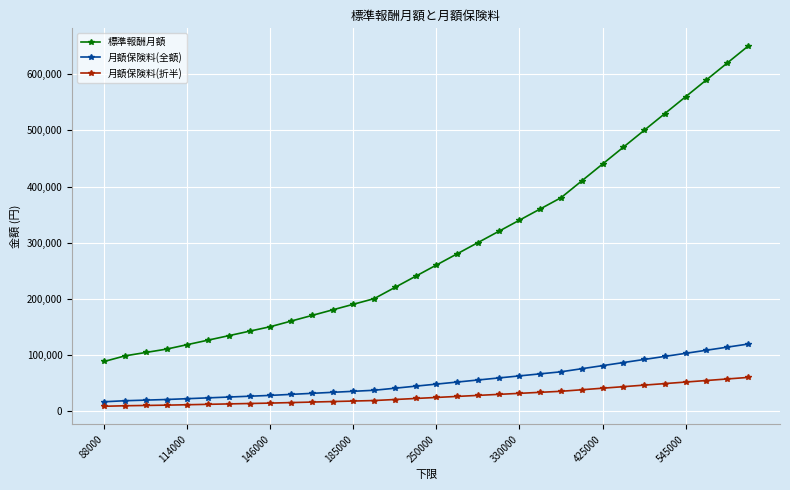

What is the average value of the 標準報酬月額 series?

295000